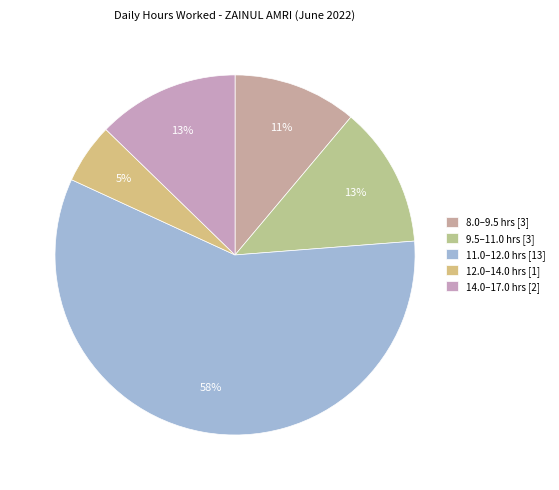

How many segments does this pie chart have?

5